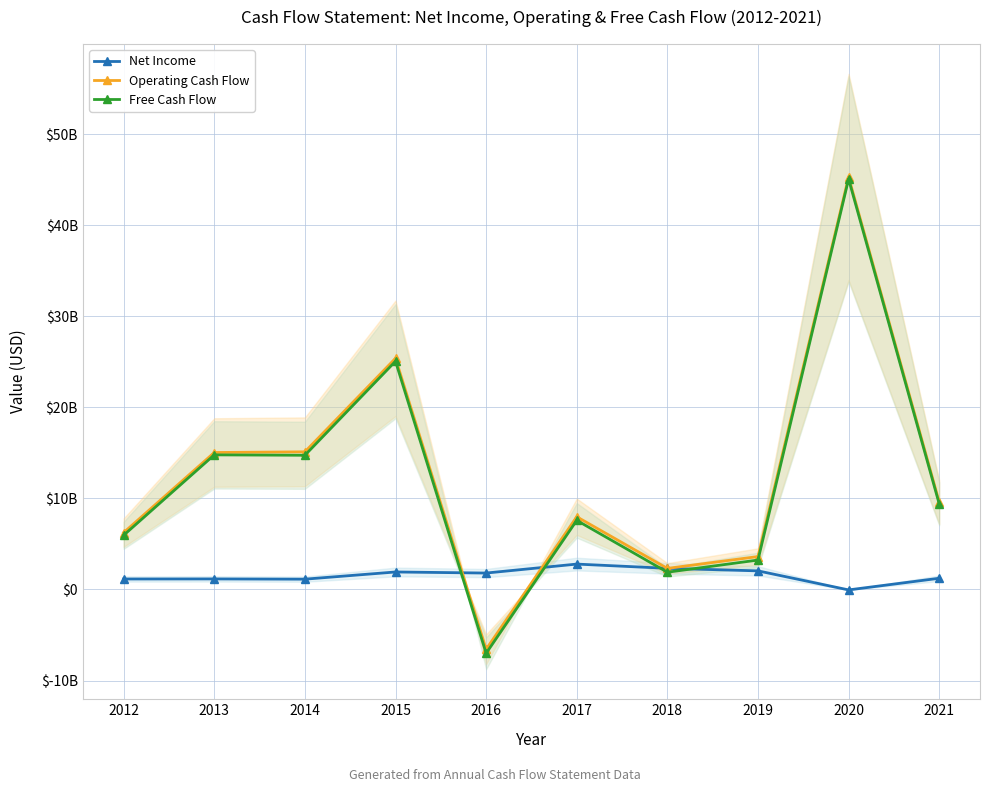

At which category does Net Income reach its first local peak?

2013